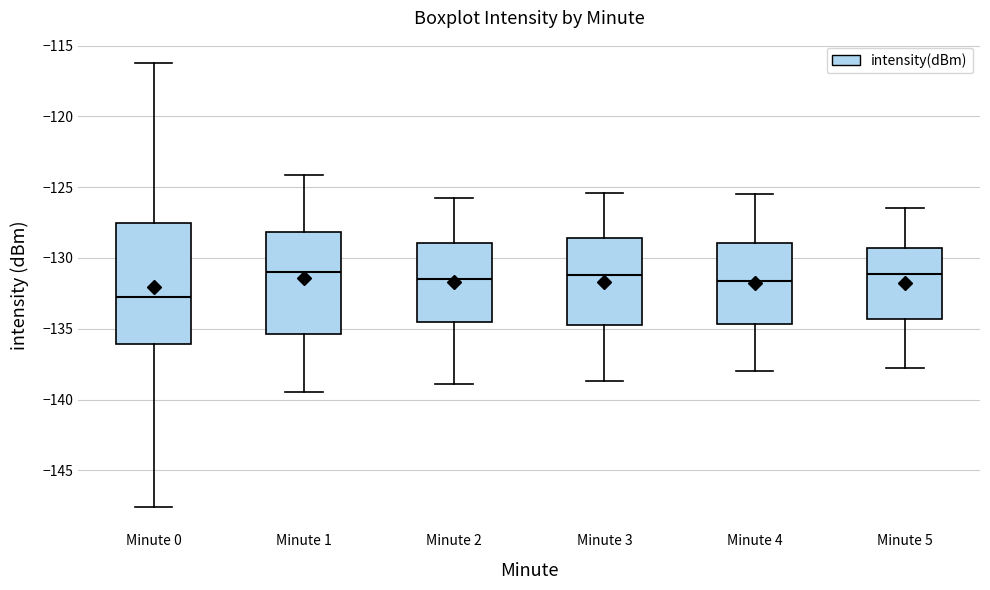

Reading left to right, read every box against the y-axis: the position of its median line, the range the box covers, and the ends of its whiskers. The values are not printed on the chart, so give them approximately, as read against the axis.

Minute 0: median -133.0, box -136.0 to -127.5, whiskers -147.5 to -116.0
Minute 1: median -131.0, box -135.5 to -128.0, whiskers -139.5 to -124.0
Minute 2: median -131.5, box -134.5 to -129.0, whiskers -139.0 to -126.0
Minute 3: median -131.0, box -134.5 to -128.5, whiskers -138.5 to -125.5
Minute 4: median -131.5, box -134.5 to -129.0, whiskers -138.0 to -125.5
Minute 5: median -131.0, box -134.5 to -129.5, whiskers -138.0 to -126.5